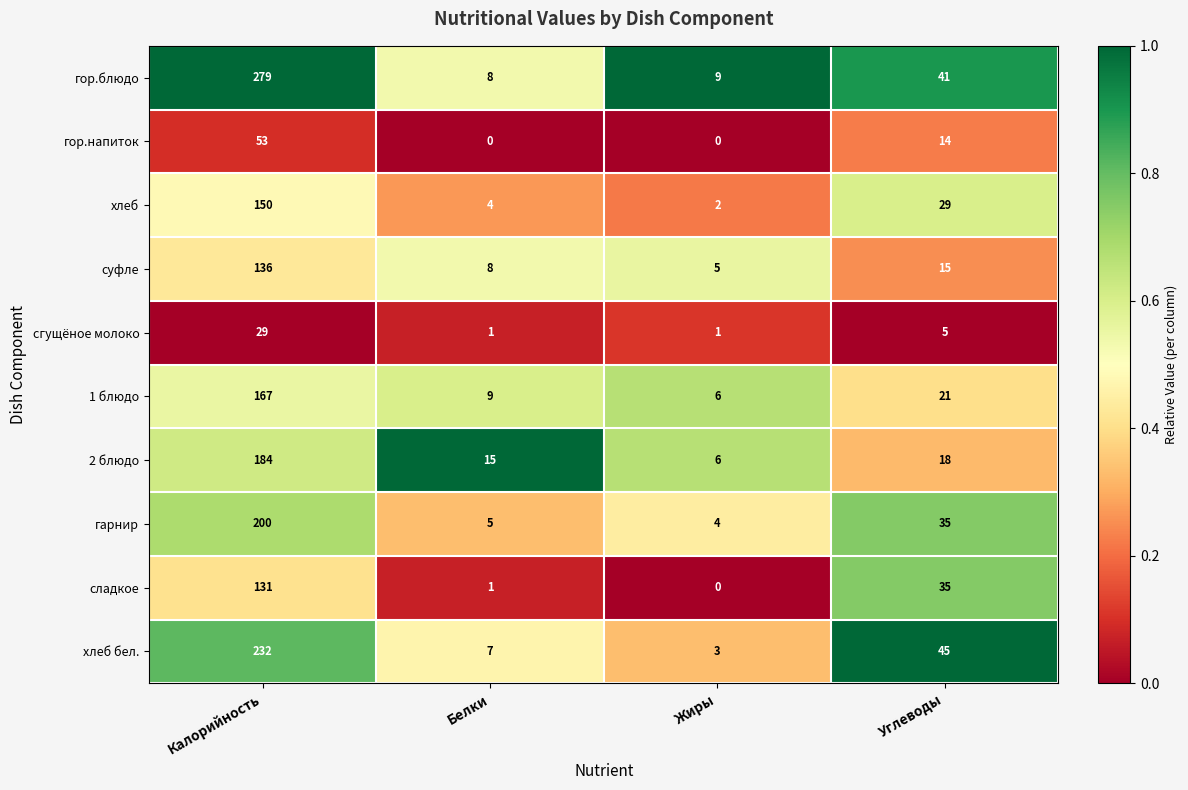

Which series has the largest range (max minus min)?

гор.блюдо